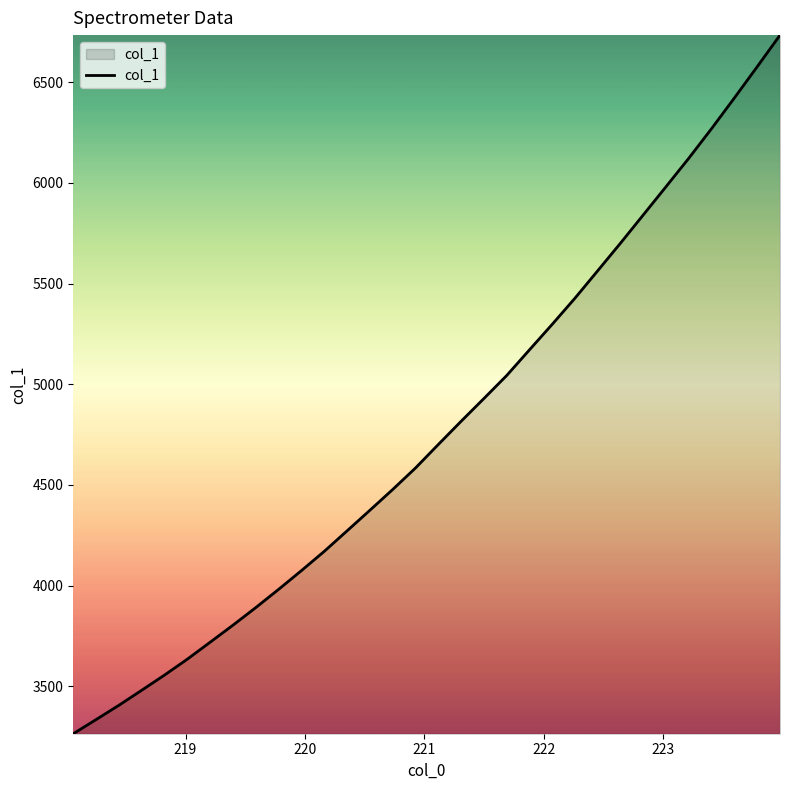

What is the minimum value shown in the chart?

3264.1